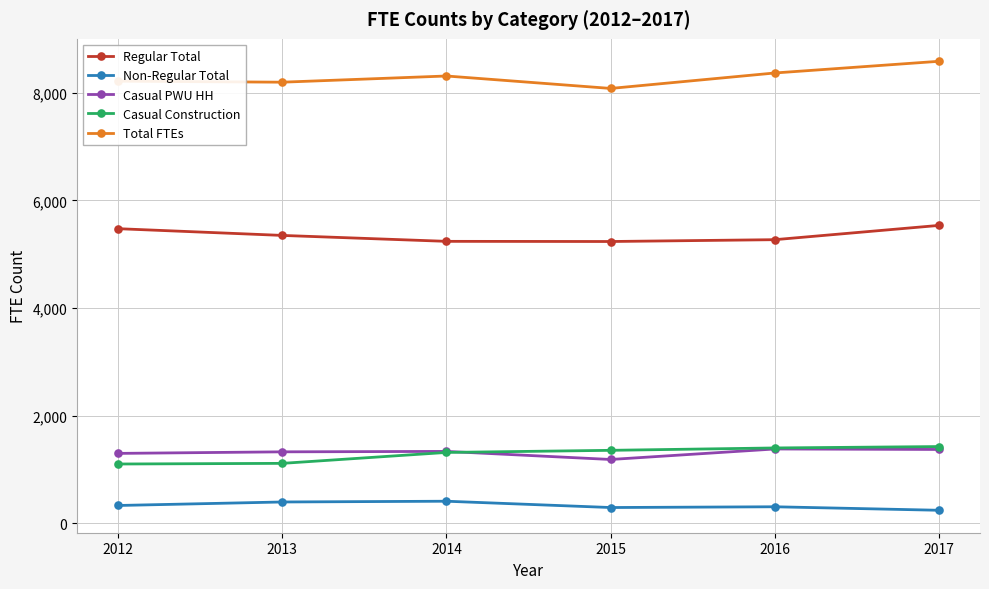

True or false: Regular Total and Non-Regular Total intersect in this chart.

False